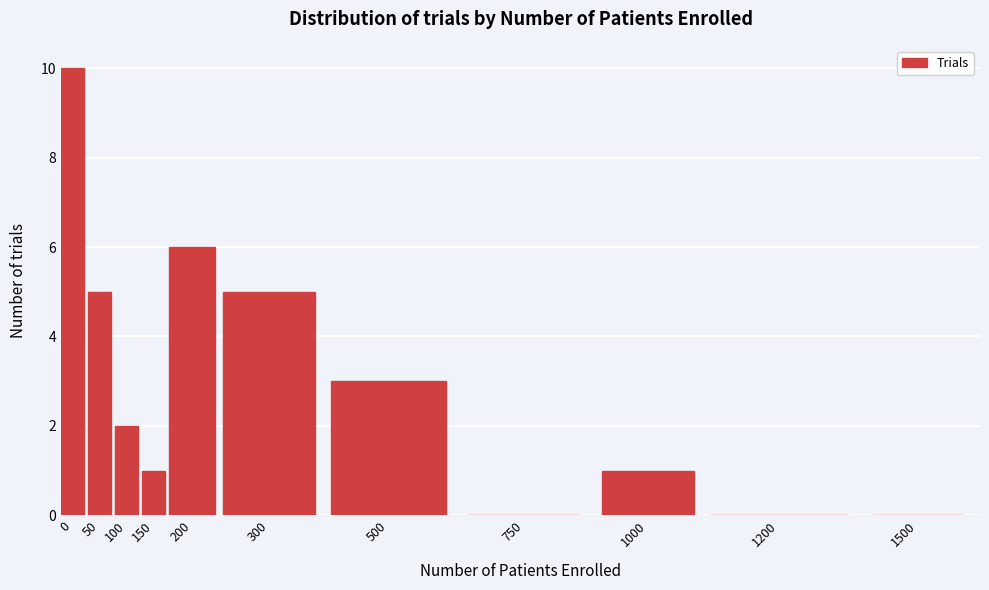

Reading left to right, transcribe all the data shown in this chart.

0=10	50=5	100=2	150=1	200=6	300=5	500=3	750=0	1000=1	1200=0	1500=0